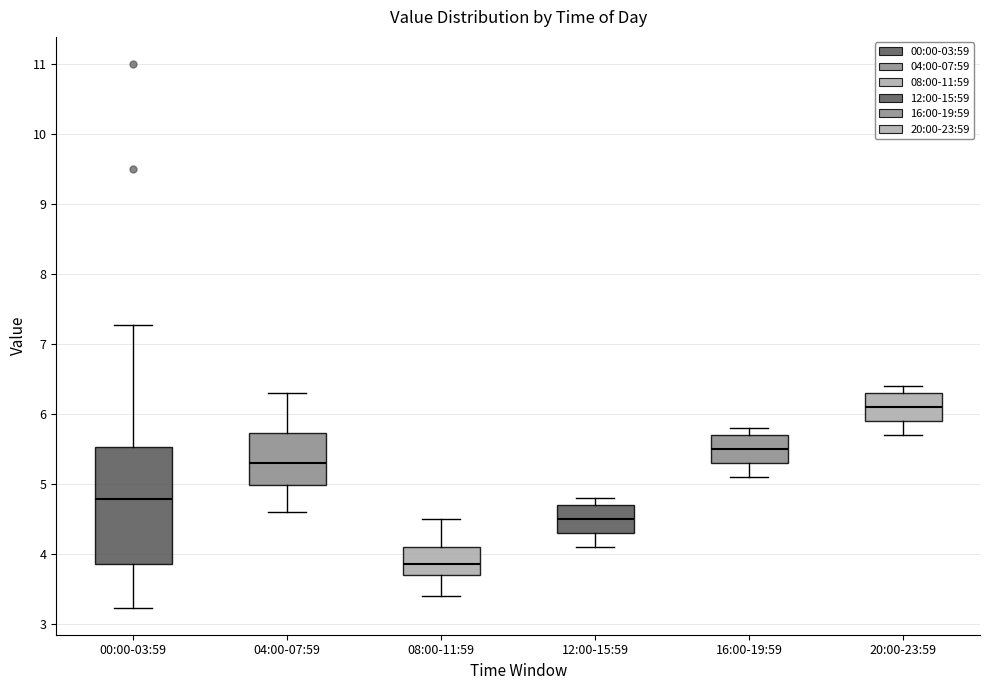

Which box has the highest median line?

20:00-23:59